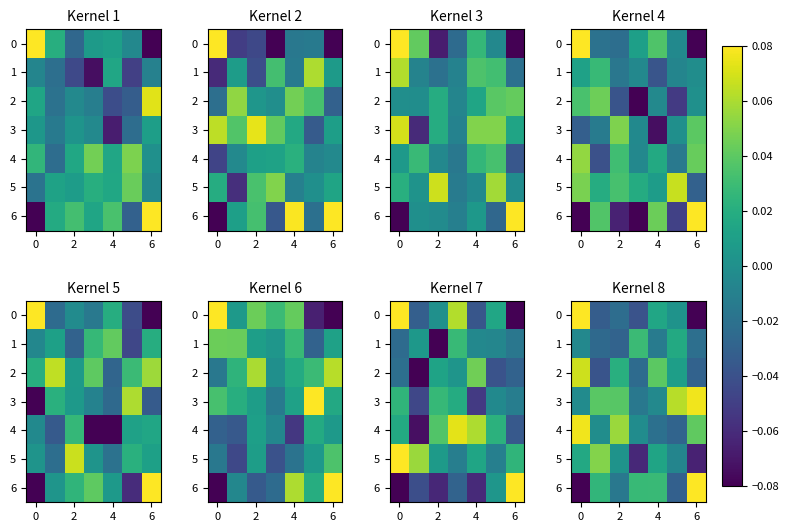

What is the difference between the row_2 values at 2 and 0?

0.1